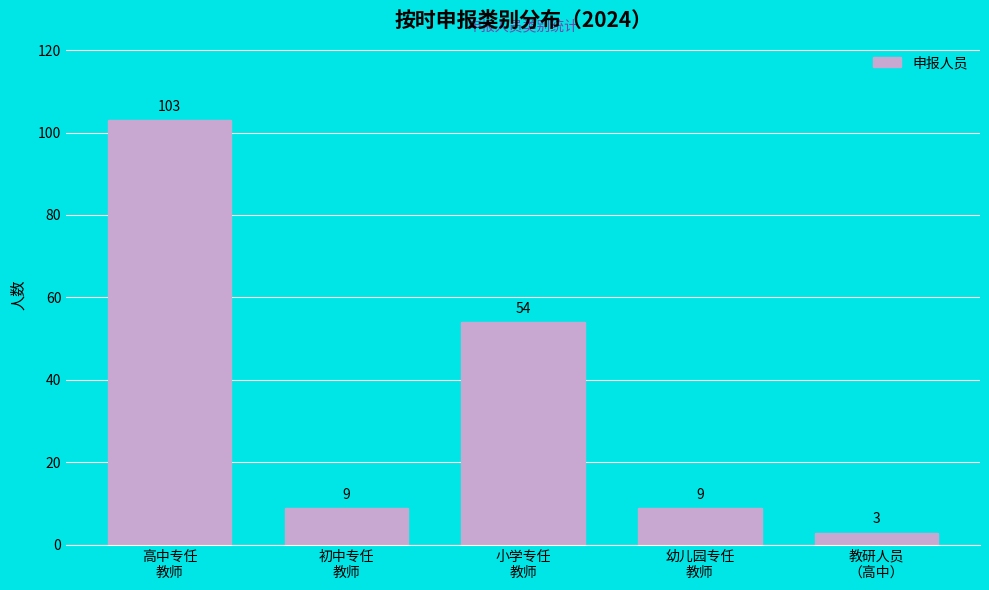

Reading left to right, transcribe all the data shown in this chart.

103	9	54	9	3